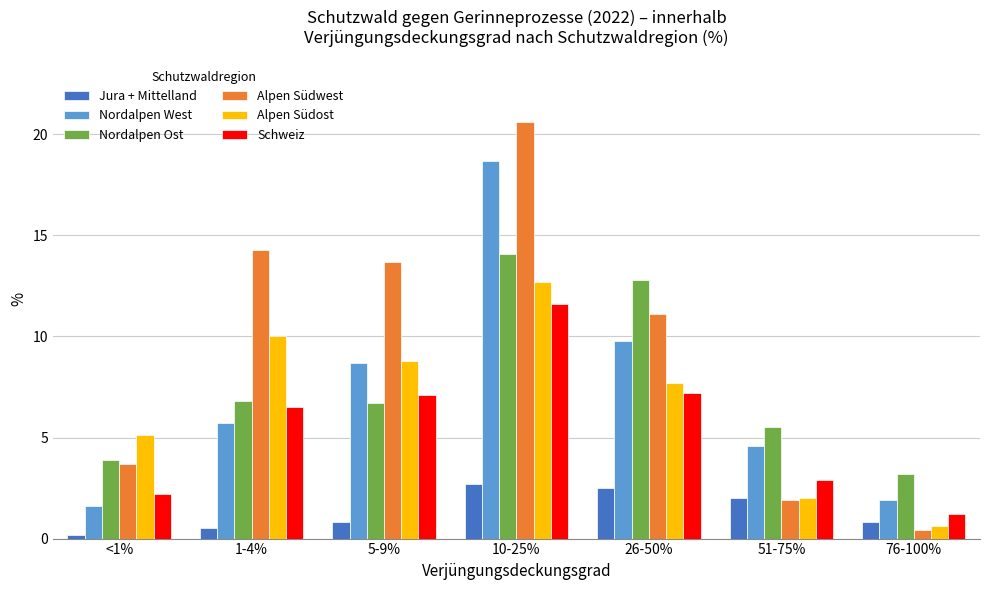

What is the label of the 3rd bar from the right?

26-50%